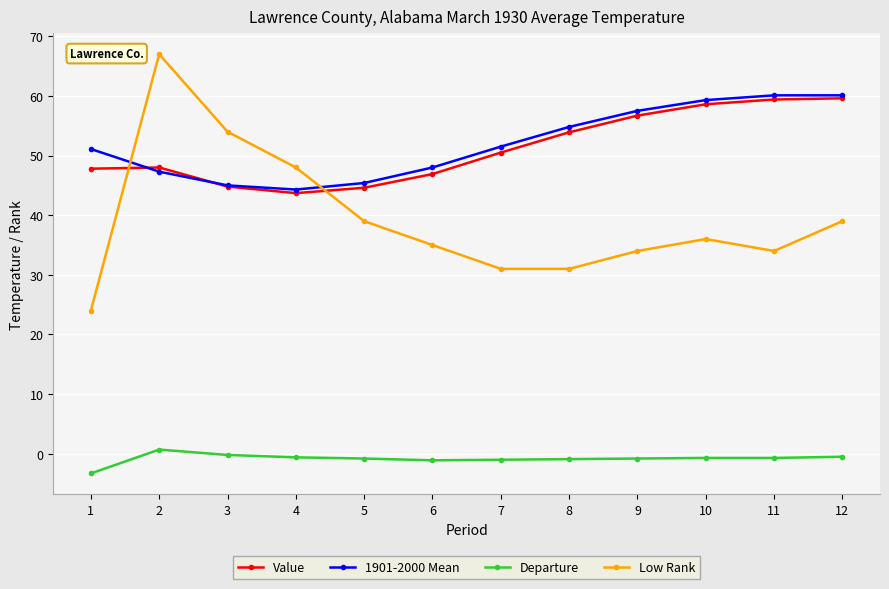

True or false: Low Rank and Value cross at least once.

True